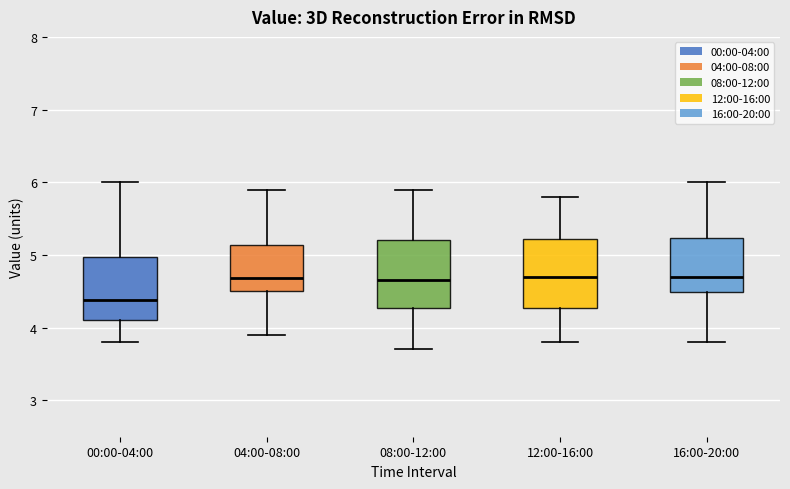

Where does the lower whisker of the box for 04:00-08:00 end on the y-axis? The values are not printed on the chart, so give them approximately, as read against the axis.

3.9